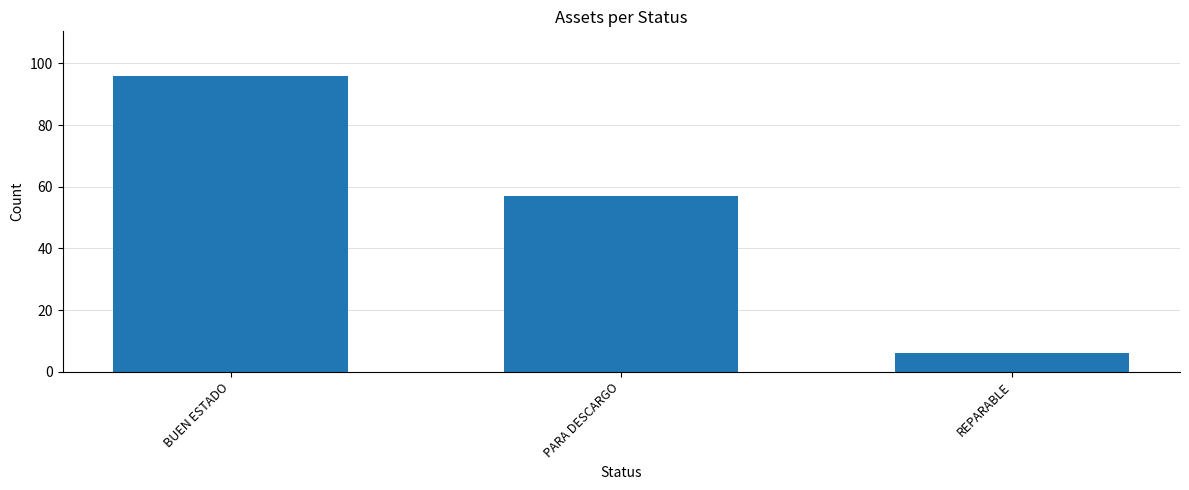

What is the difference between the maximum and second lowest values?

39